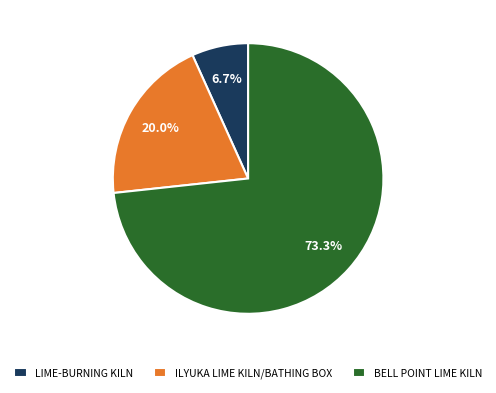

To the nearest percent, what percentage of the pie is BELL POINT LIME KILN?

73%